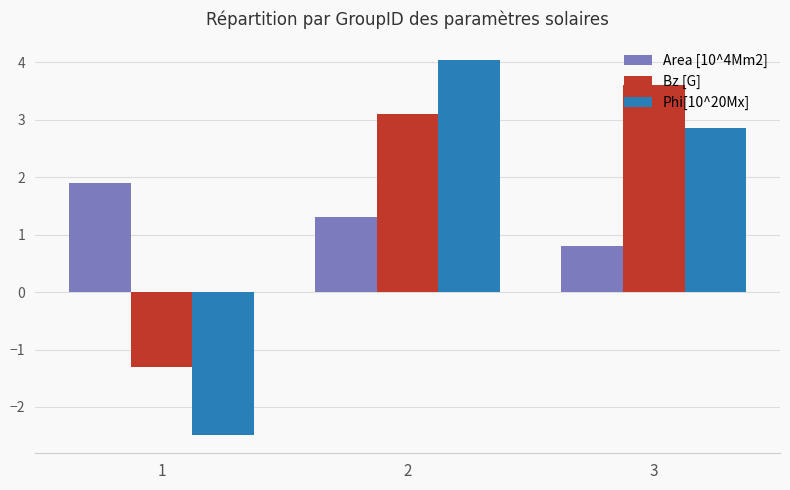

Which series has the widest spread of values?

Phi[10^20Mx]